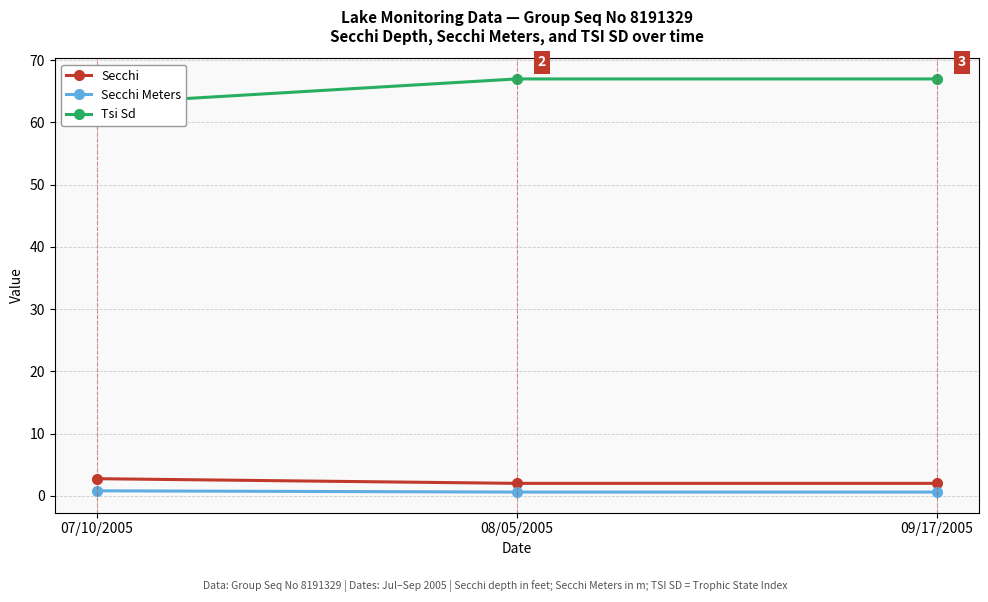

At which label does Secchi Meters reach its peak?

07/10/2005